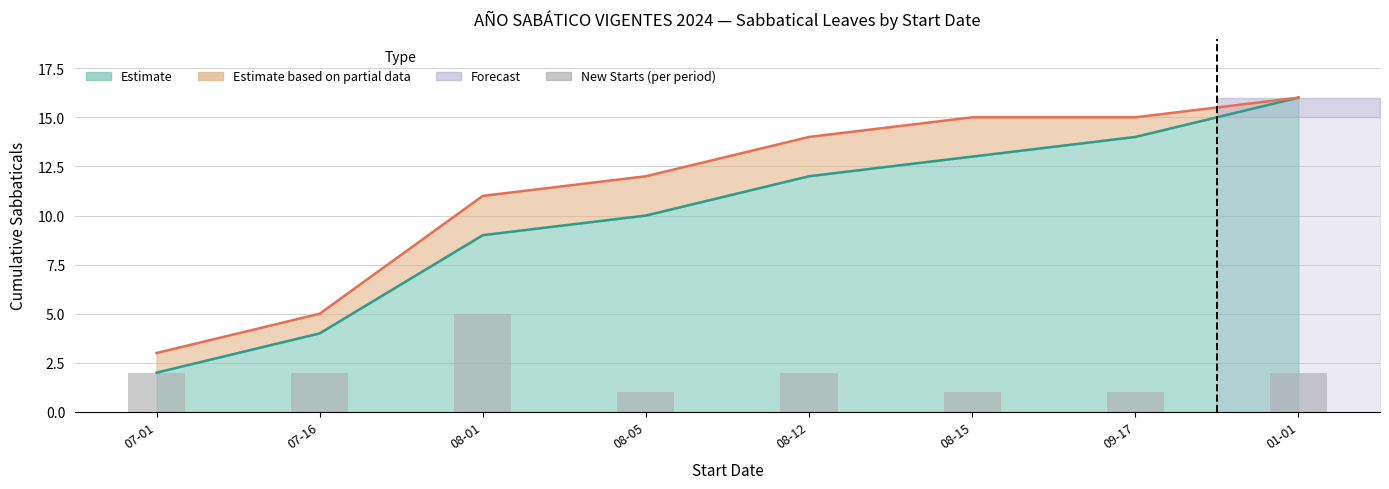

Is it true that the value at 08-05 is 0?

False